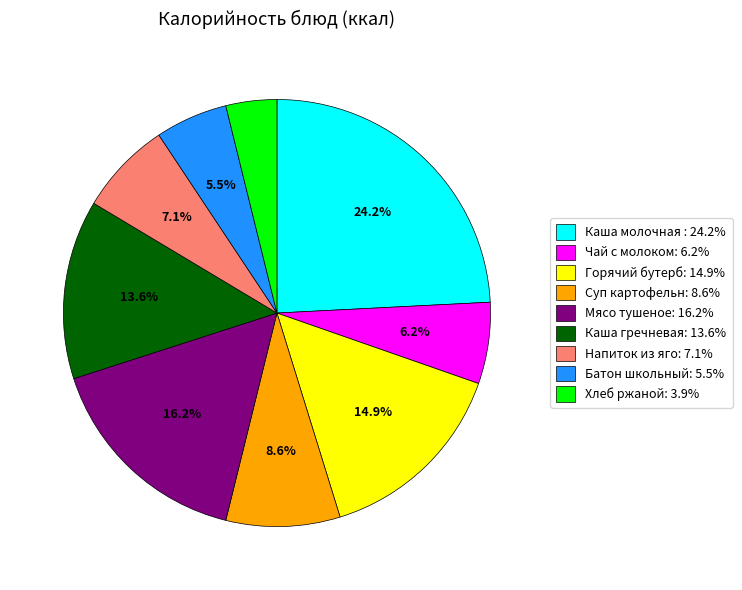

Is there a majority slice in this chart?

No